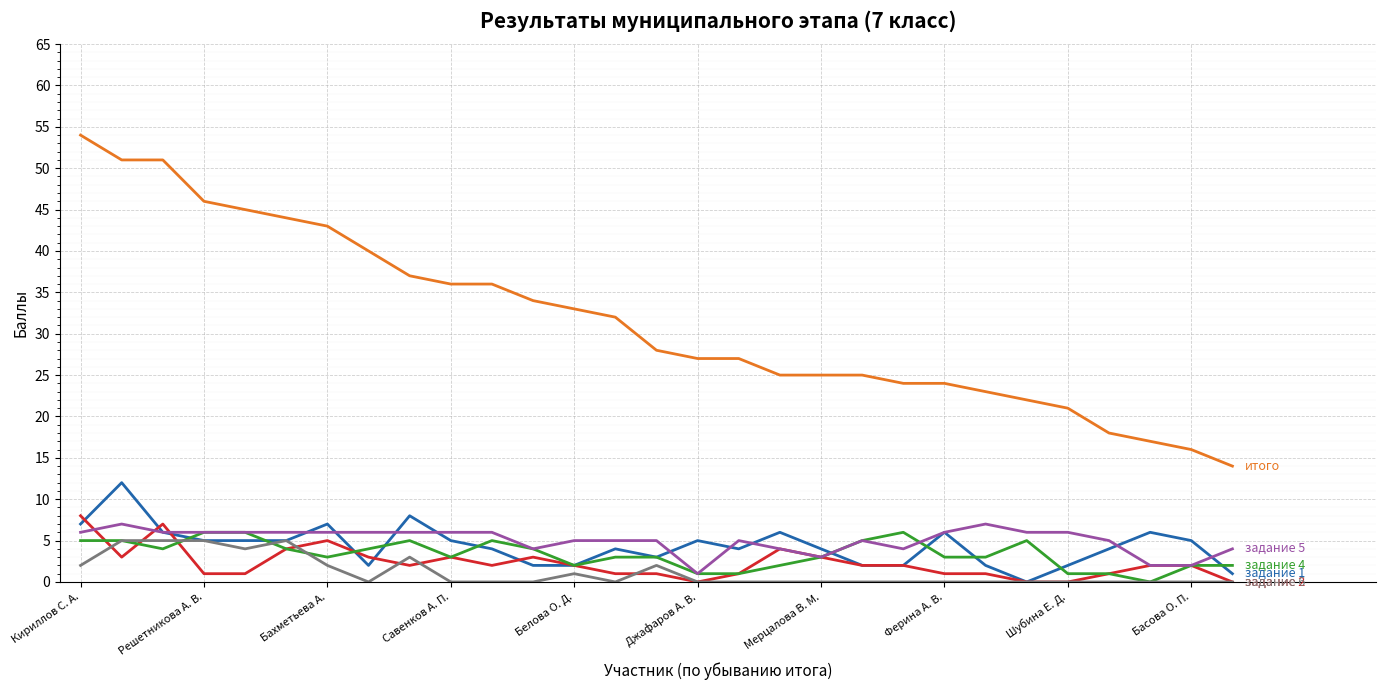

What is the greatest value displayed?

54